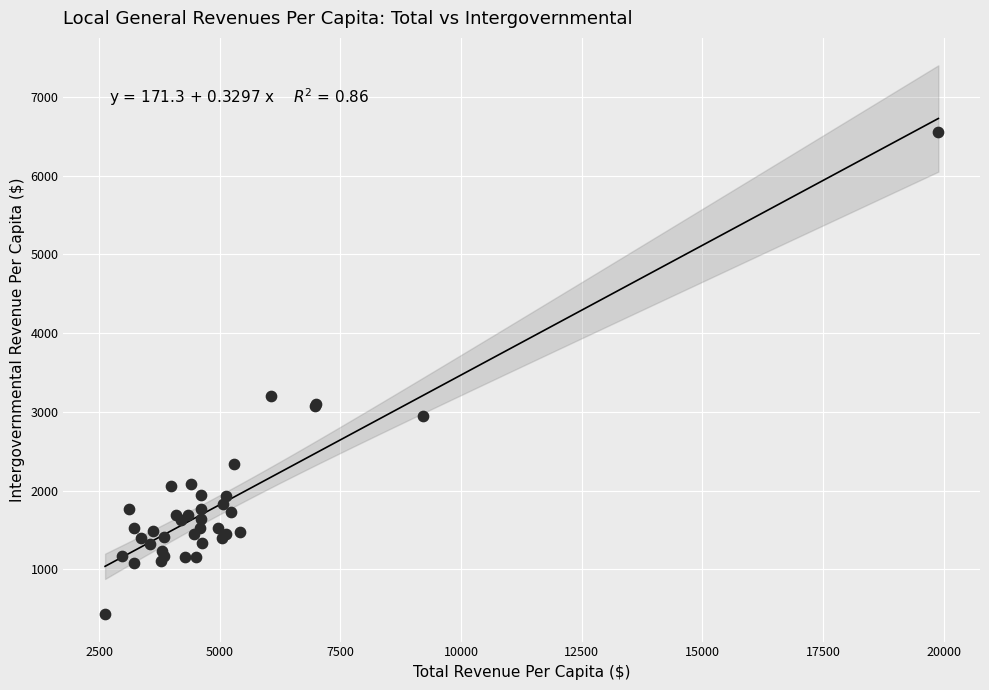

What Y value in the scatter plot is closest to 3490?

3196.4